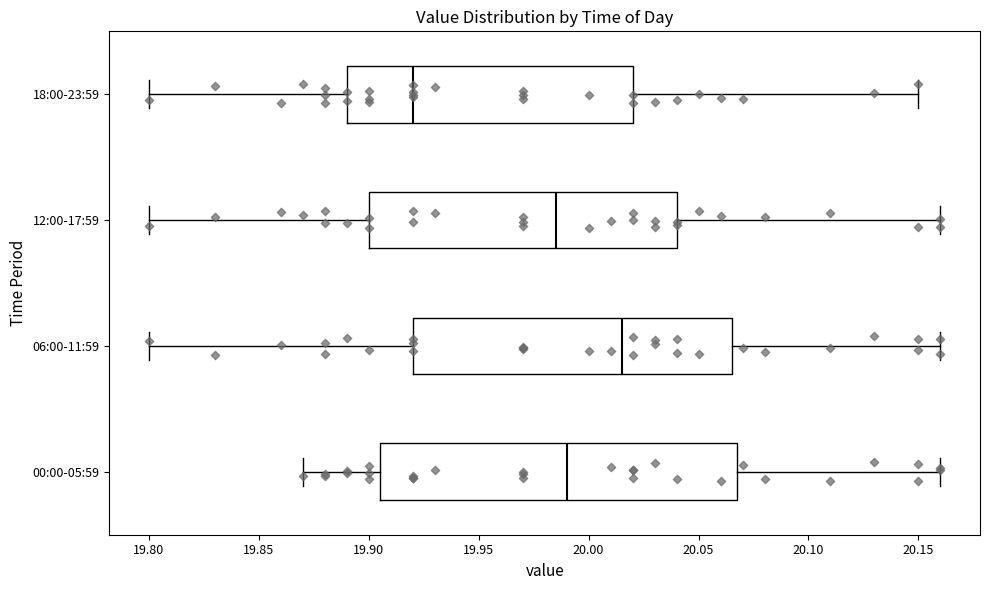

Where does the right whisker of the box for 12:00-17:59 end on the x-axis? The values are not printed on the chart, so give them approximately, as read against the axis.

20.160